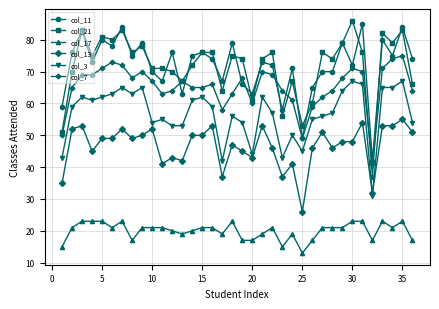

What is the maximum value shown in the chart?

86